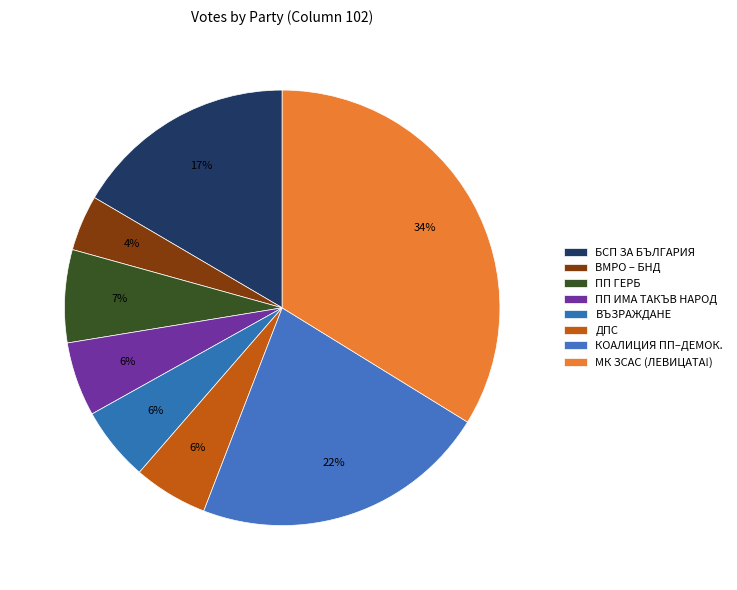

Count the number of slices in the pie.

8